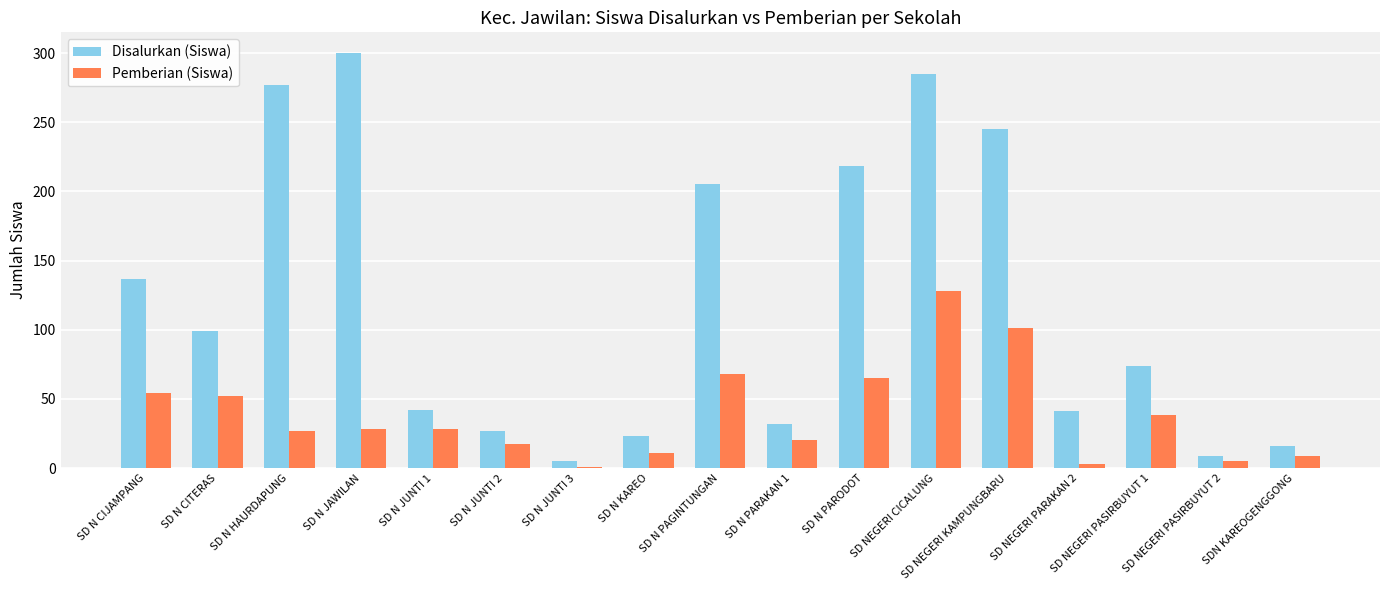

What is the total value across all series at SD N CITERAS?

151